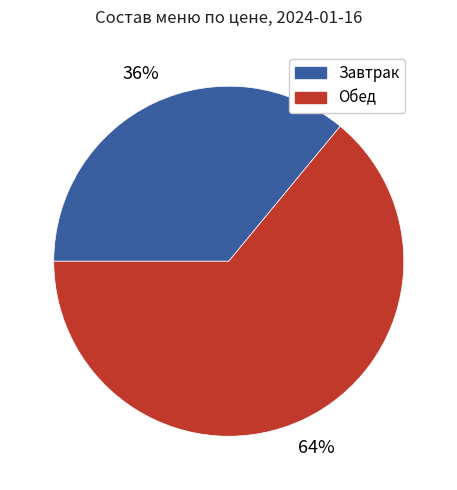

To the nearest percent, what is the average slice percentage?

50%